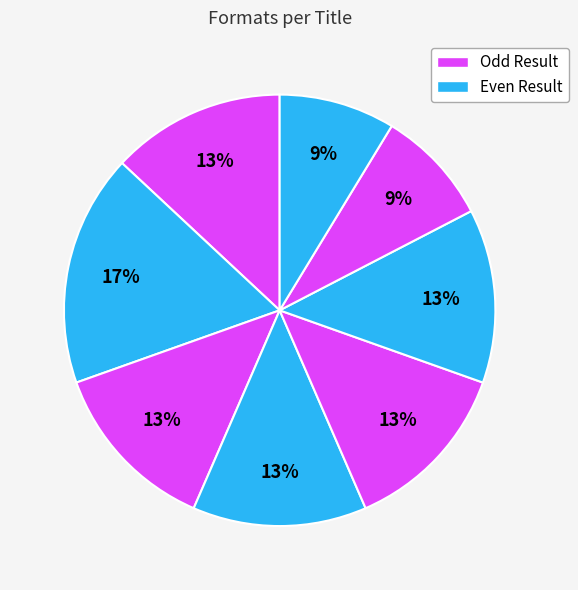

Count the number of slices in the pie.

8